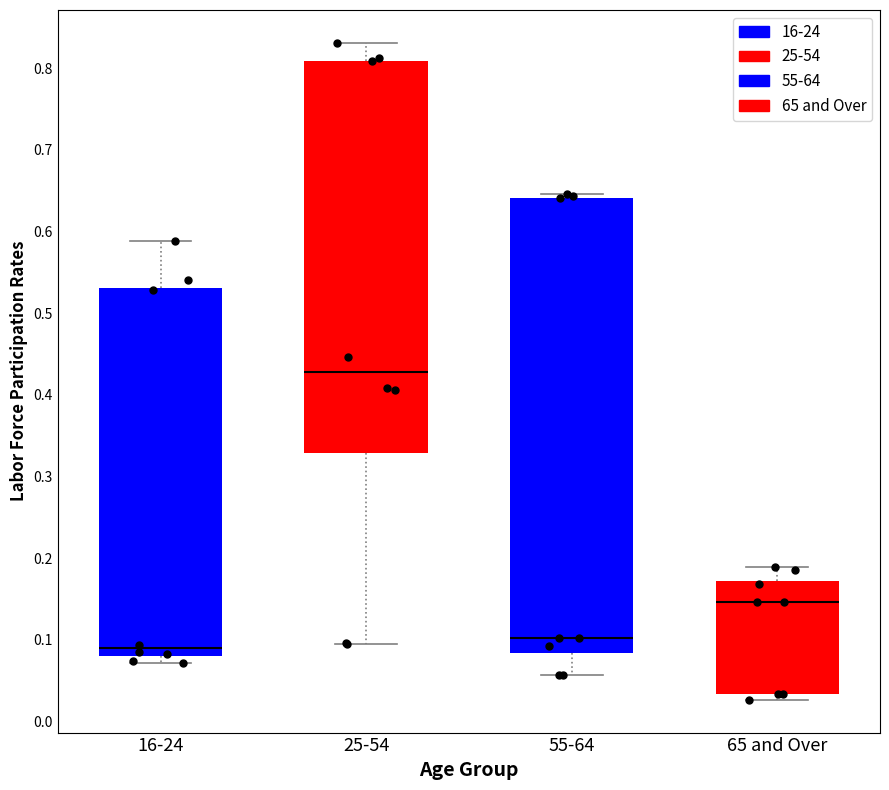

Where does the median line of the box for 25-54 sit on the y-axis? The values are not printed on the chart, so give them approximately, as read against the axis.

0.43